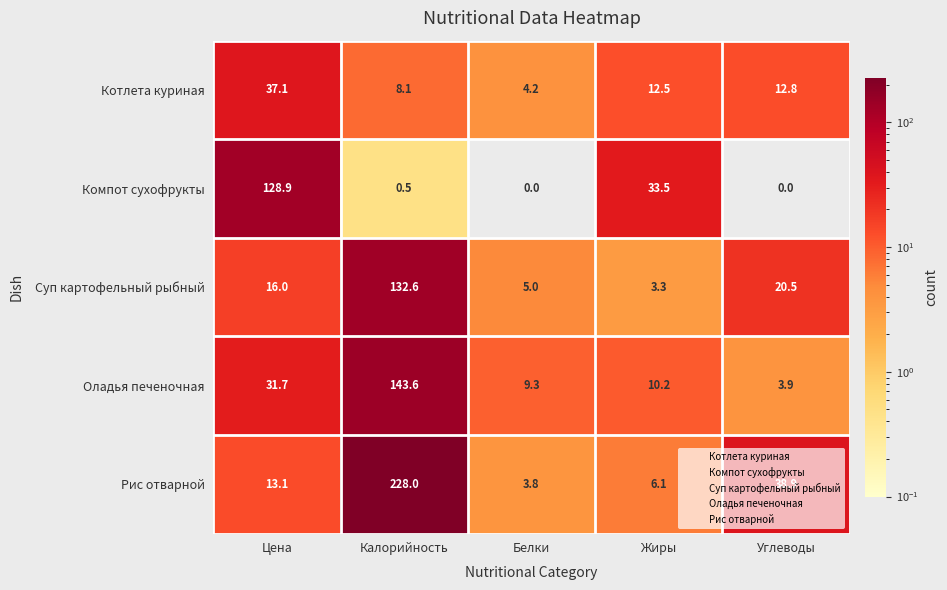

Is it true that Компот сухофрукты equals 0.3 at Калорийность?

False